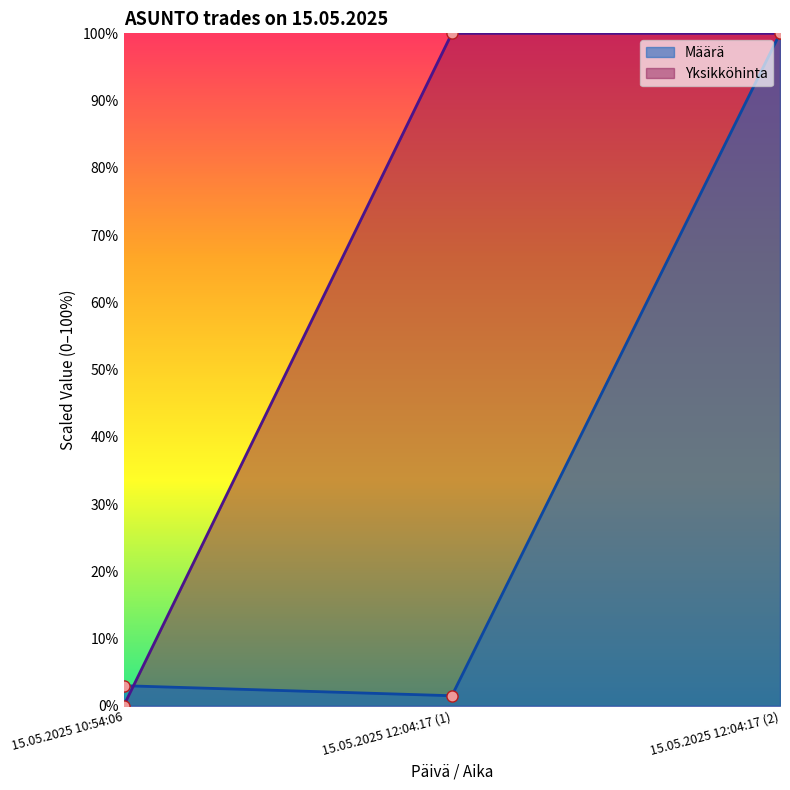

How many values in the Määrä series are below 2?

1